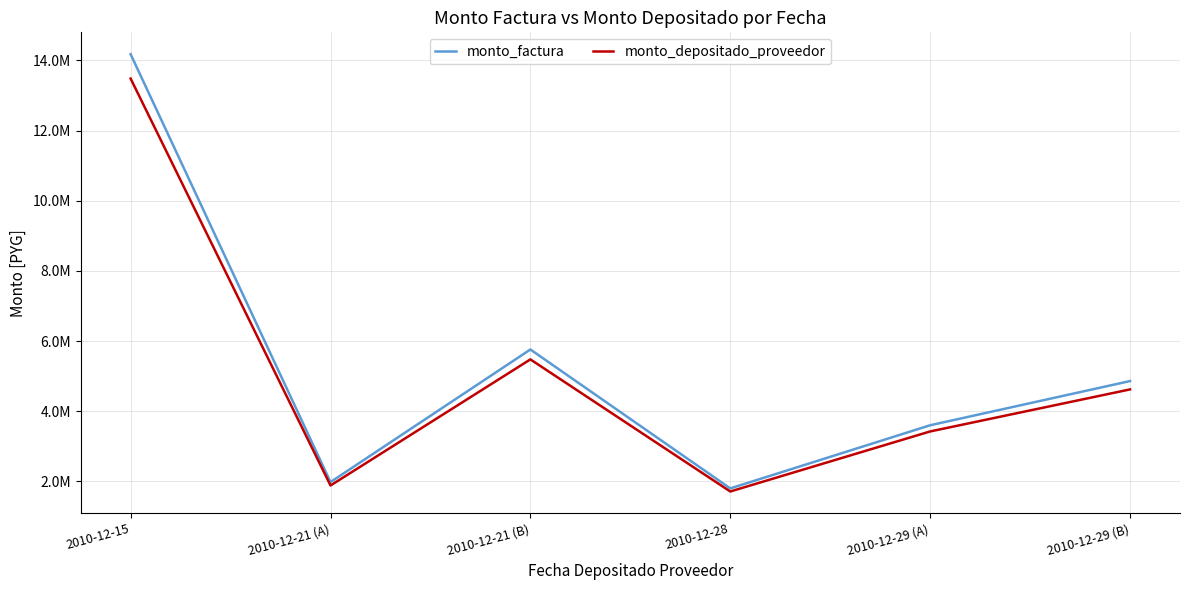

What is the value of the monto_depositado_proveedor point at the 6th from the left?

4621772